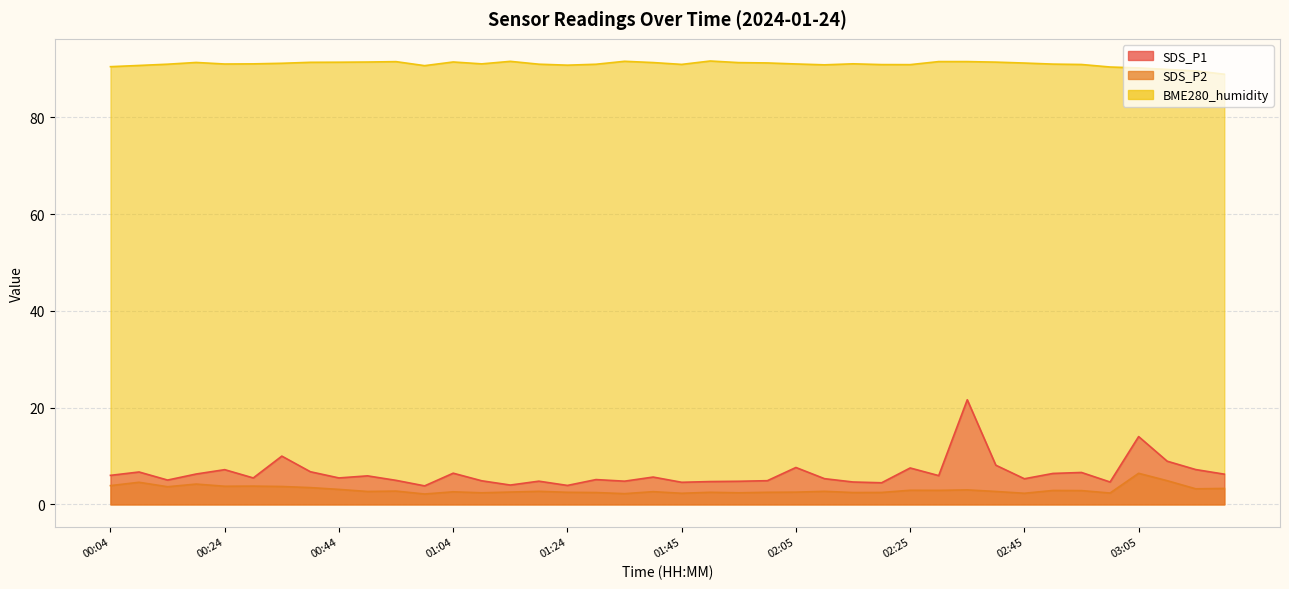

True or false: SDS_P1 and BME280_humidity cross at least once.

False